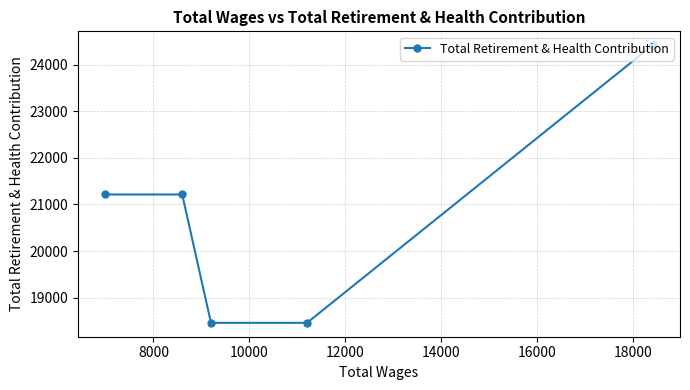

How many values are below 21214?

2